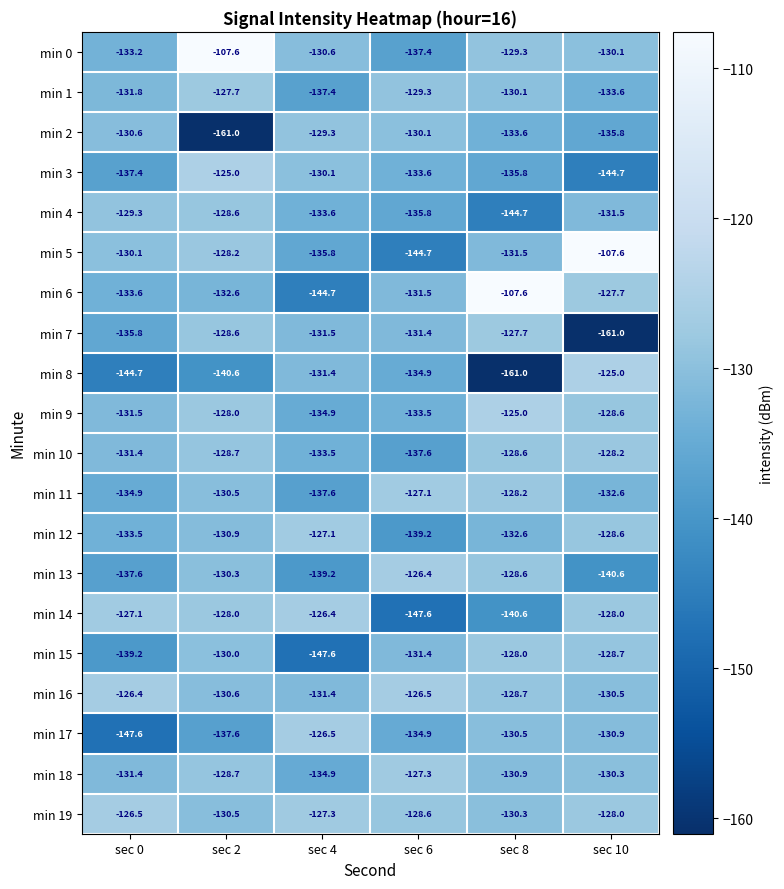

The value of min 18 at sec 10 is -50.3. True or false?

False